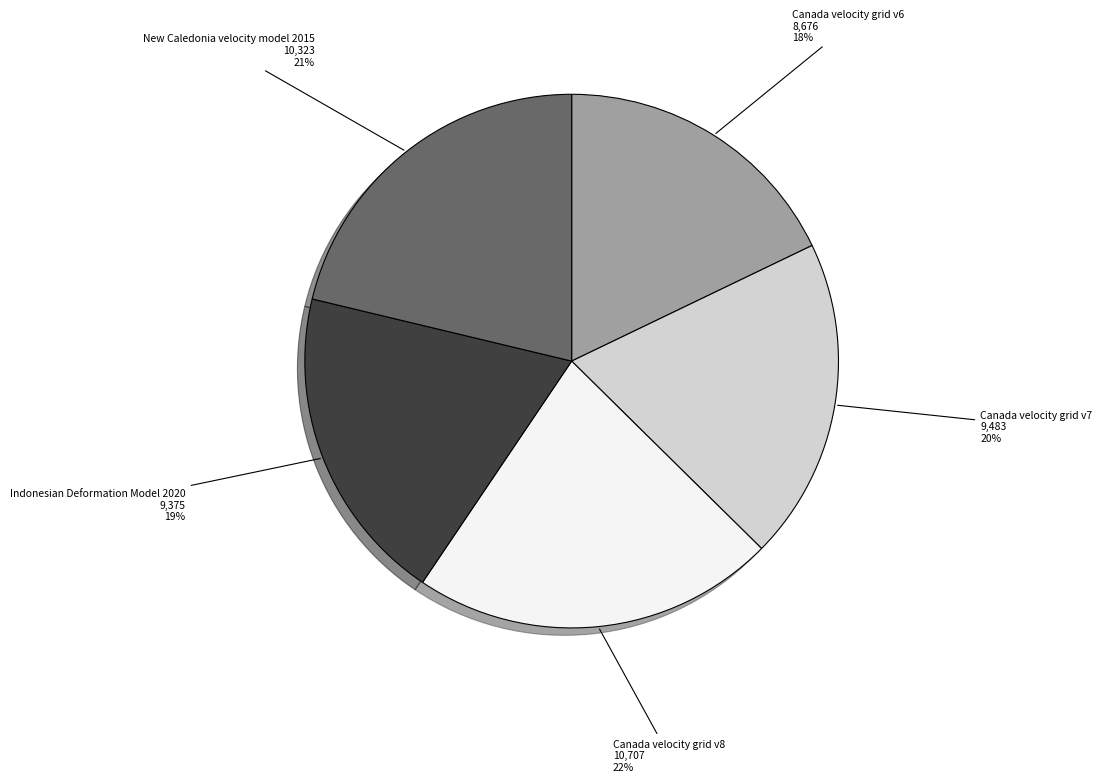

To the nearest percent, what is the difference between the Indonesian Deformation Model 2020 and Canada velocity grid v8 slice percentages?

3%